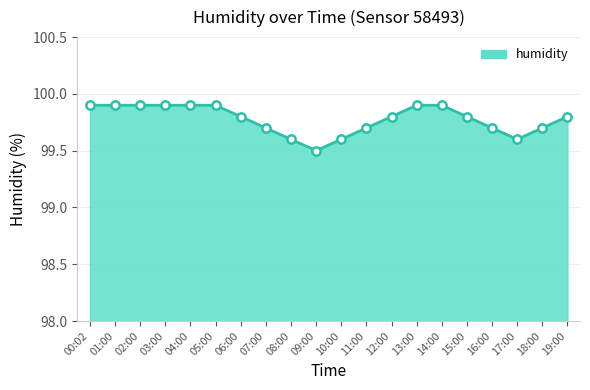

What is the difference between the maximum and minimum values?

0.4